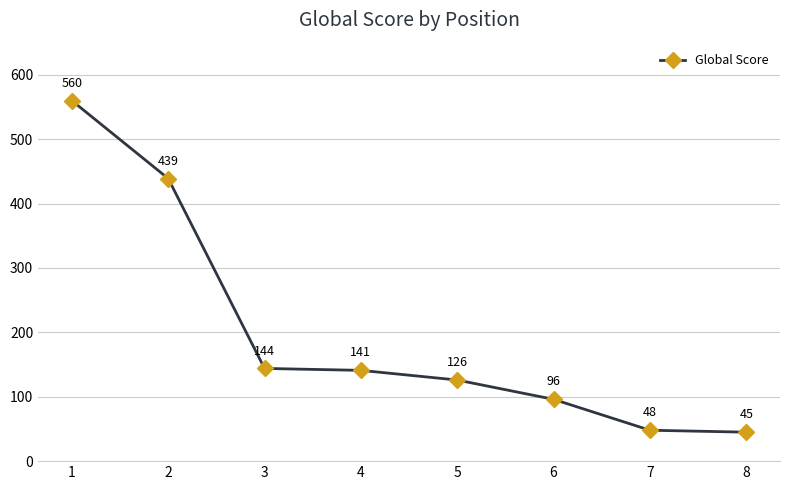

How many lines are shown in the chart?

1